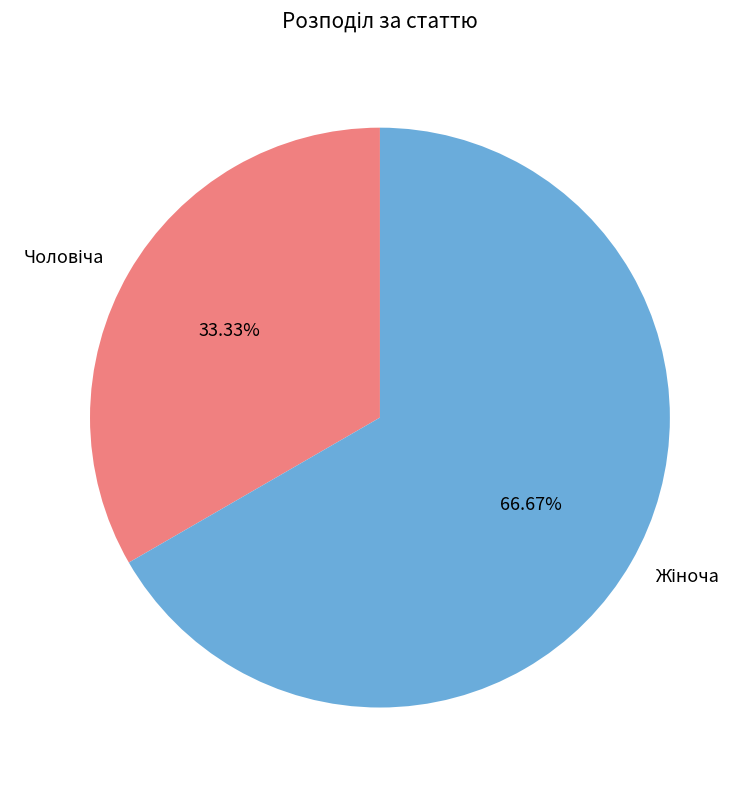

Does any single category account for the majority?

Yes